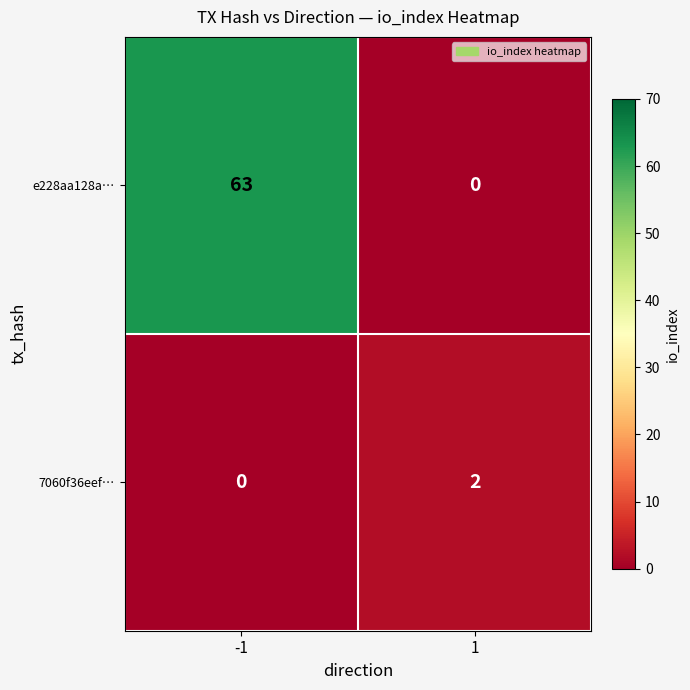

The e228aa128a… series shows 14 at -1. True or false?

False